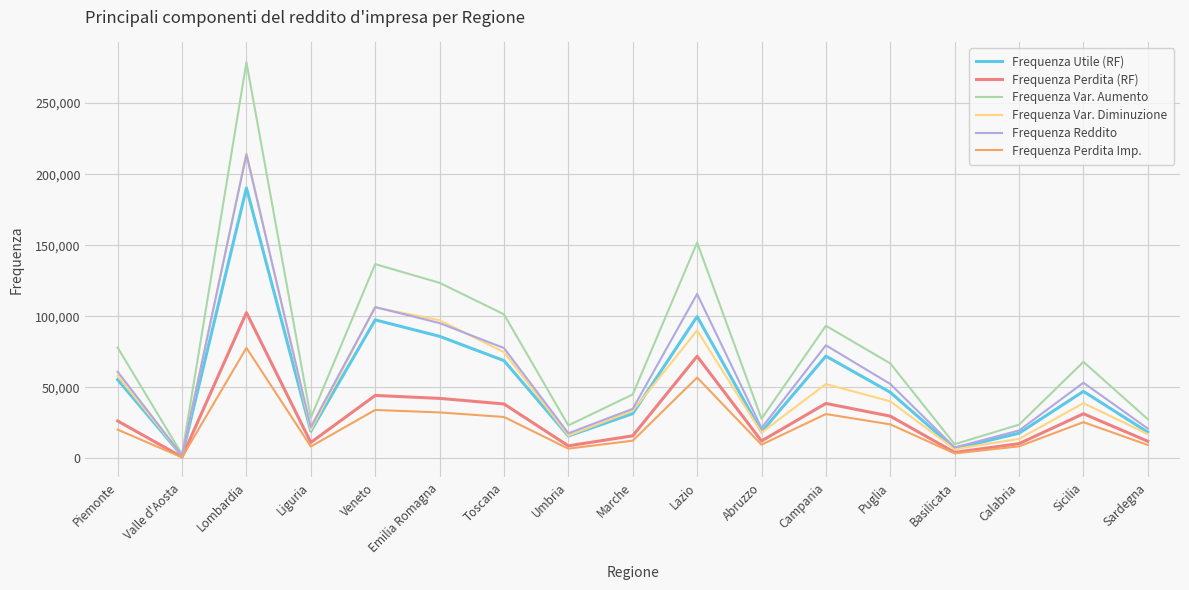

Between Veneto and Puglia, which series saw the biggest shift?

Frequenza Var. Aumento